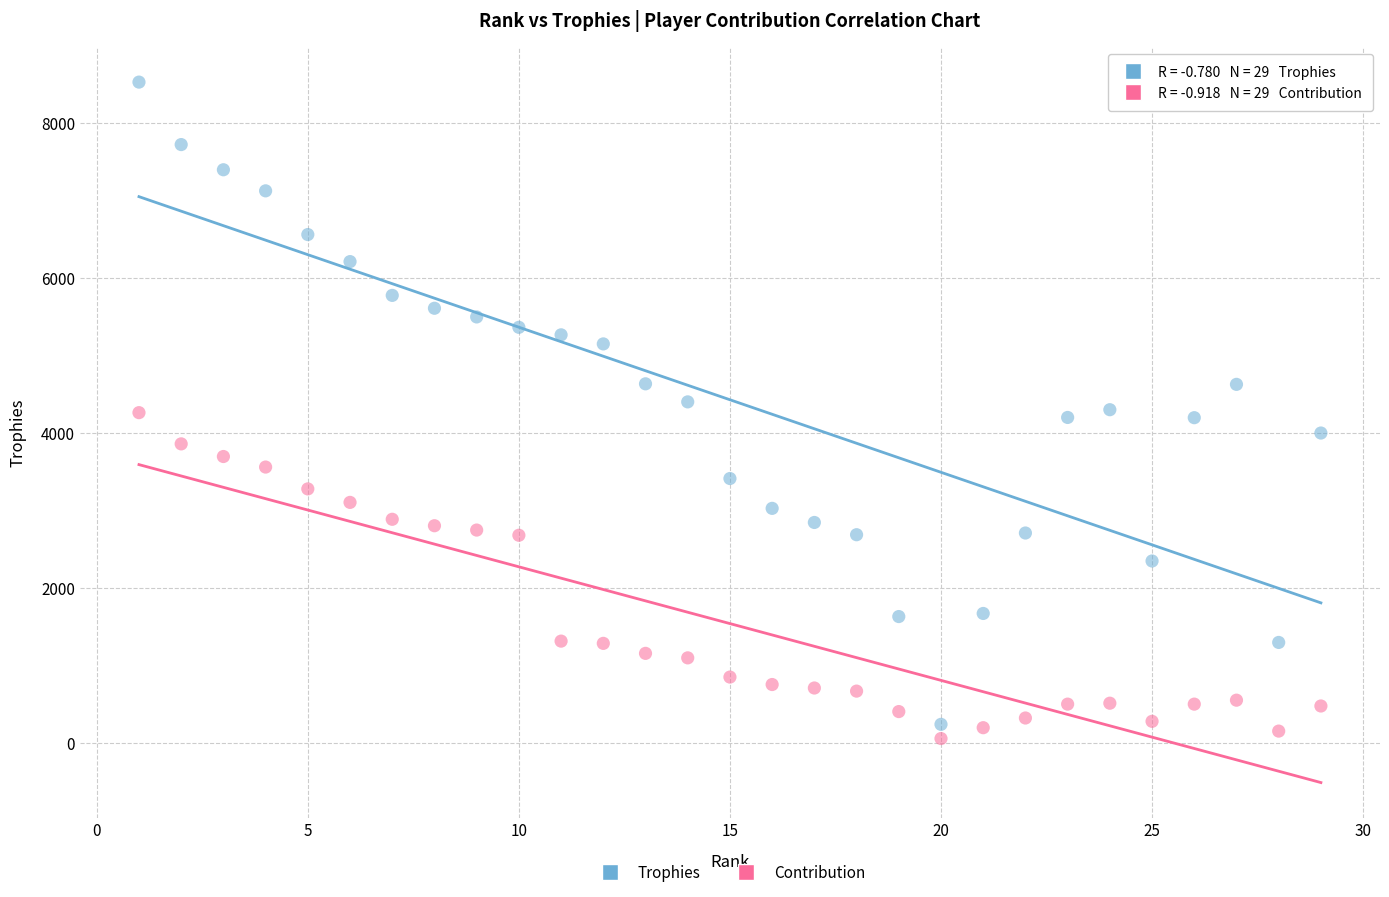

Which series reaches the minimum Y coordinate?

Contribution